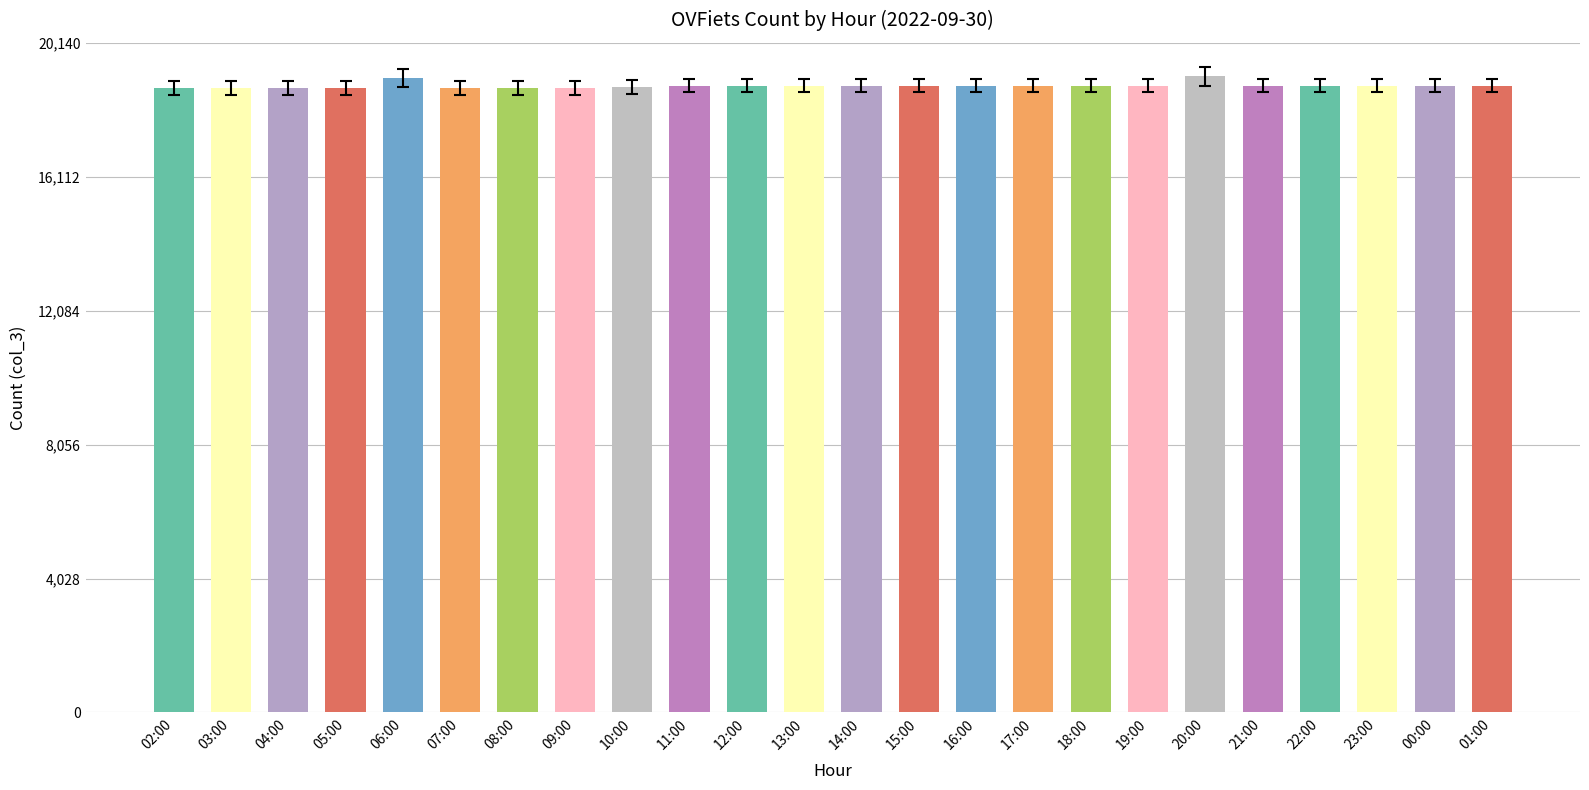

What is the difference between the maximum and minimum values?

355